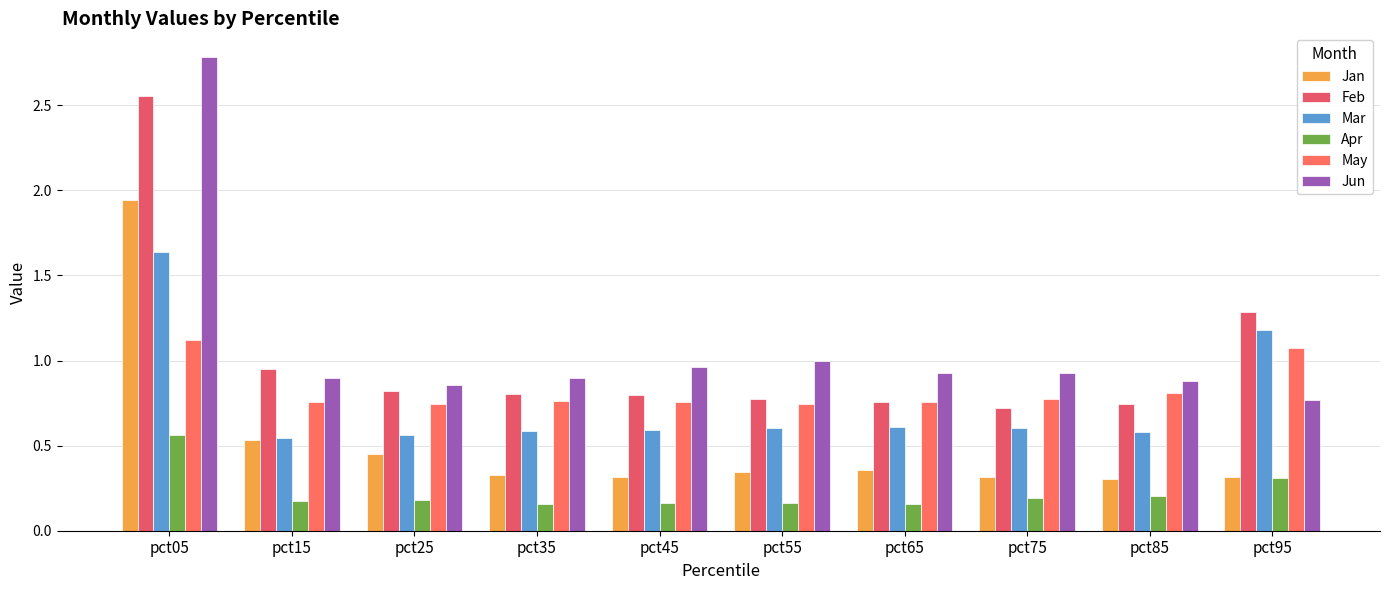

Which label corresponds to the smallest value in the chart?

pct65